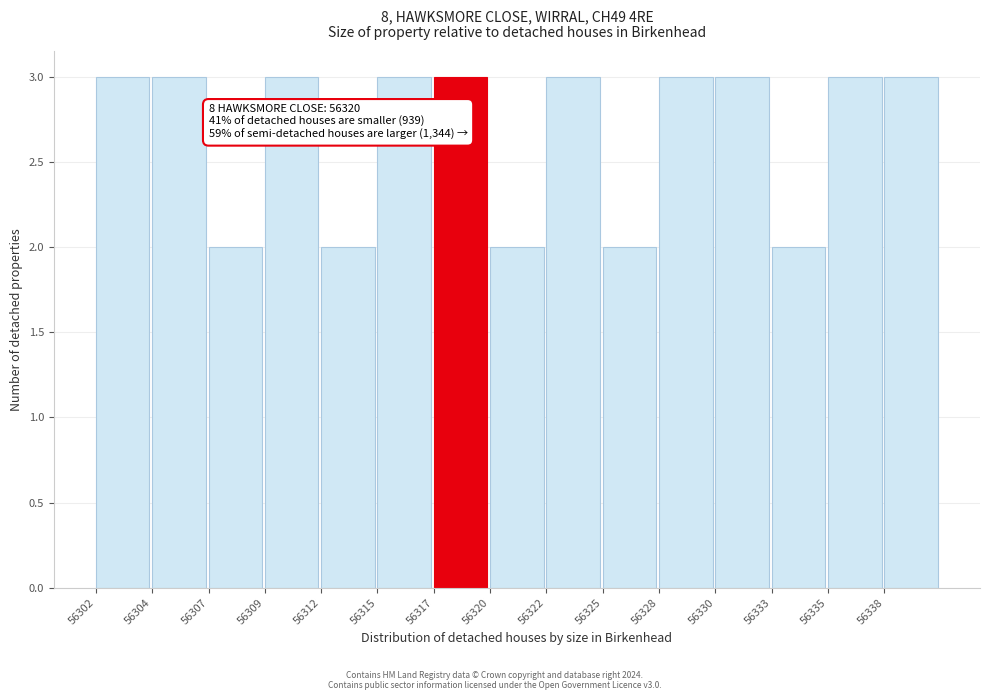

Reading left to right, list all the values displayed in this chart.

3	3	2	3	2	3	3	2	3	2	3	3	2	3	3